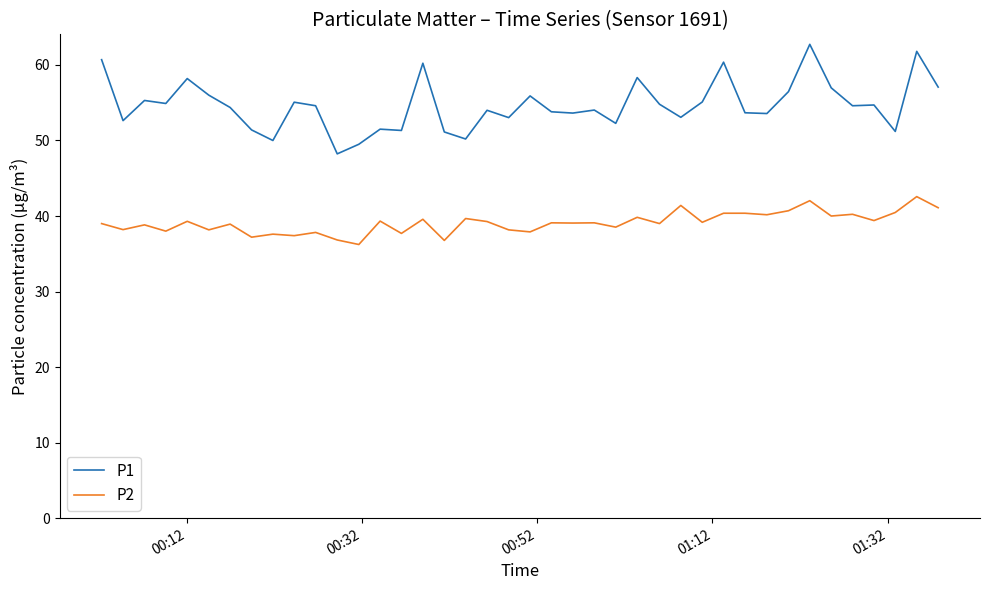

Rank the series by their maximum value, from lowest to highest.

P2, P1